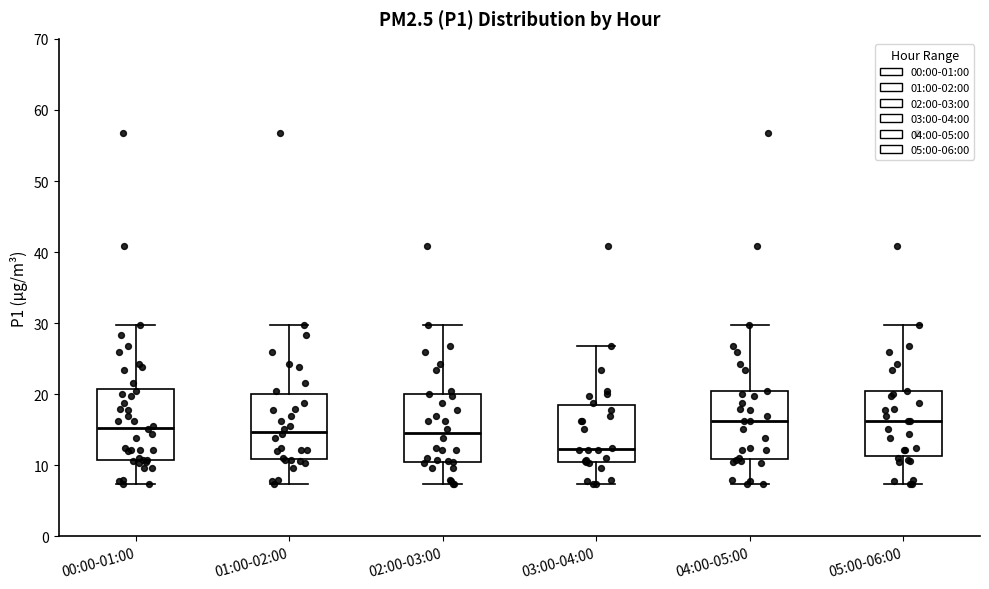

Reading left to right, transcribe this box plot: for each box, give where its median line is, the range the box spans, and where its two whiskers end, as read against the y-axis. The values are not printed on the chart, so give them approximately, as read against the axis.

00:00-01:00: median 15, box 11 to 21, whiskers 7 to 30
01:00-02:00: median 15, box 11 to 20, whiskers 7 to 30
02:00-03:00: median 15, box 11 to 20, whiskers 7 to 30
03:00-04:00: median 12, box 11 to 19, whiskers 7 to 27
04:00-05:00: median 16, box 11 to 20, whiskers 7 to 30
05:00-06:00: median 16, box 11 to 20, whiskers 7 to 30